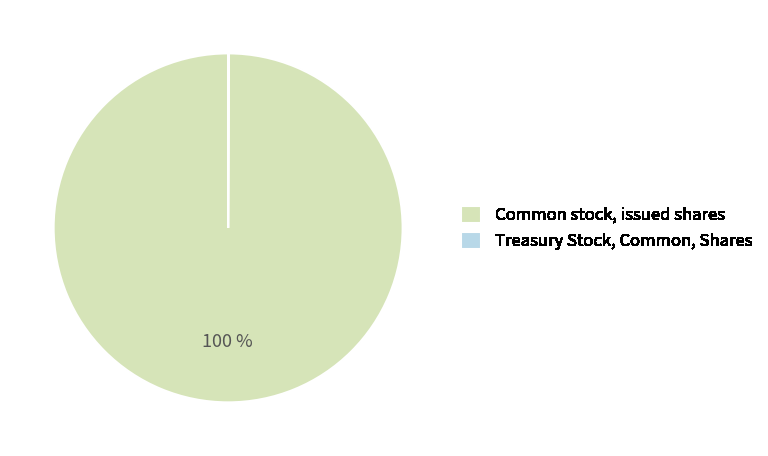

To the nearest percent, what is the difference between the largest and smallest slice percentages?

100%